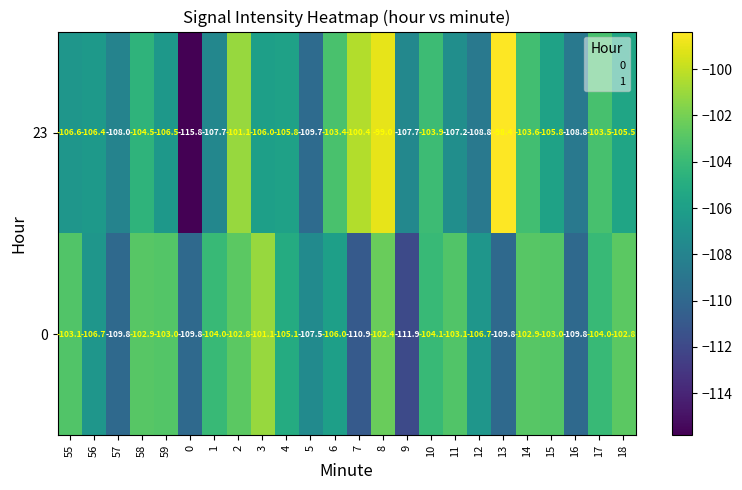

Rank the series by their average value, from highest to lowest.

0, 23